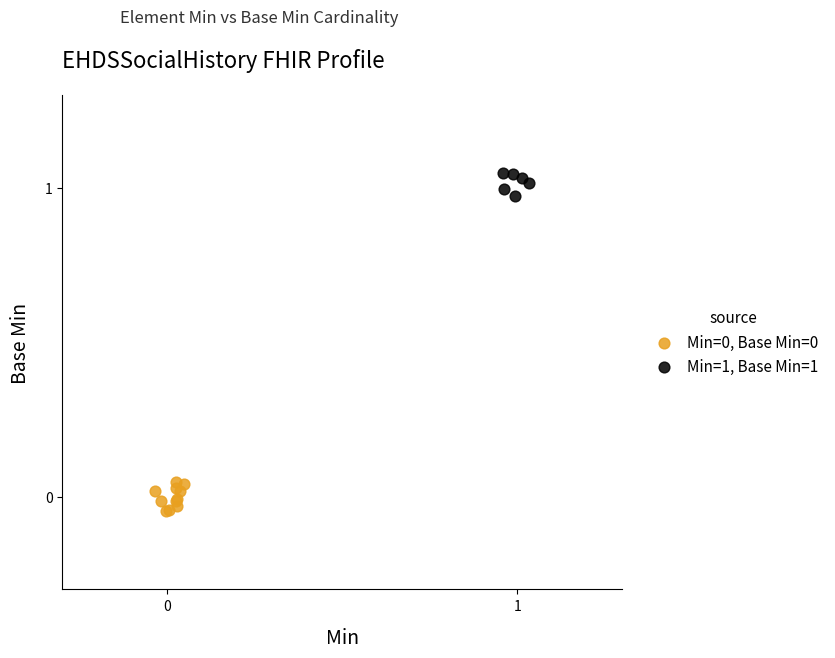

Which series contains the highest Y value?

Min=1, Base Min=1